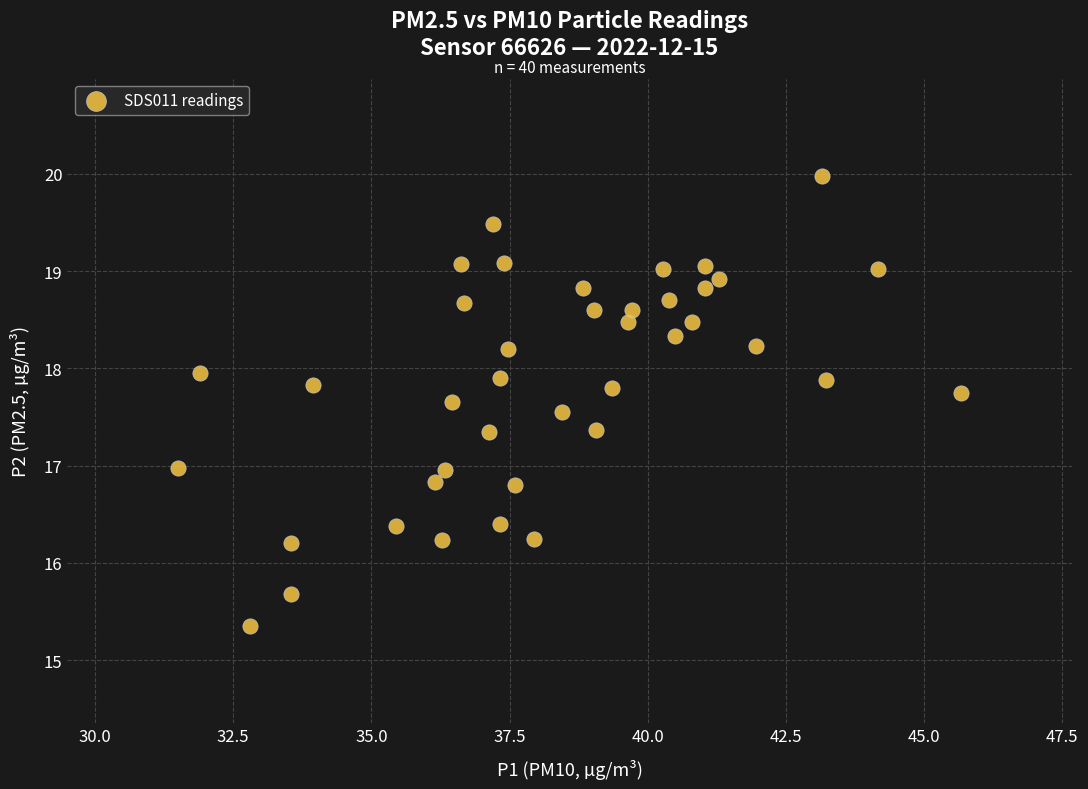

What is the range of X values (max minus min)?

14.2